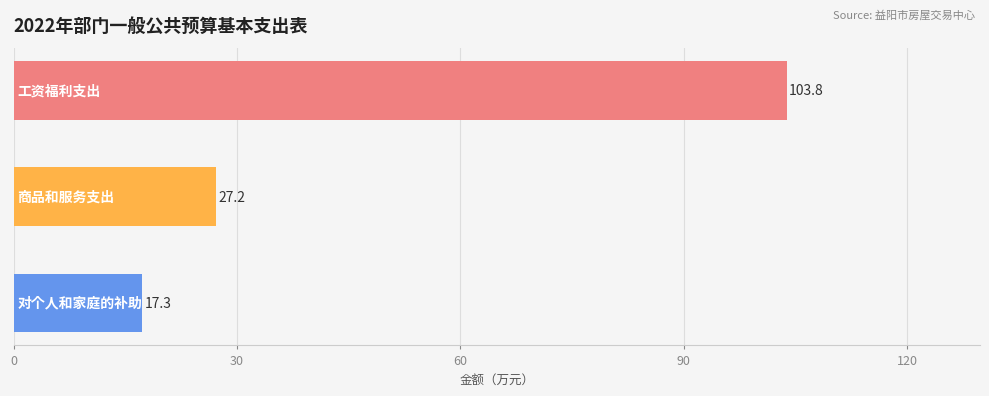

What is the sum of all values?

148.3